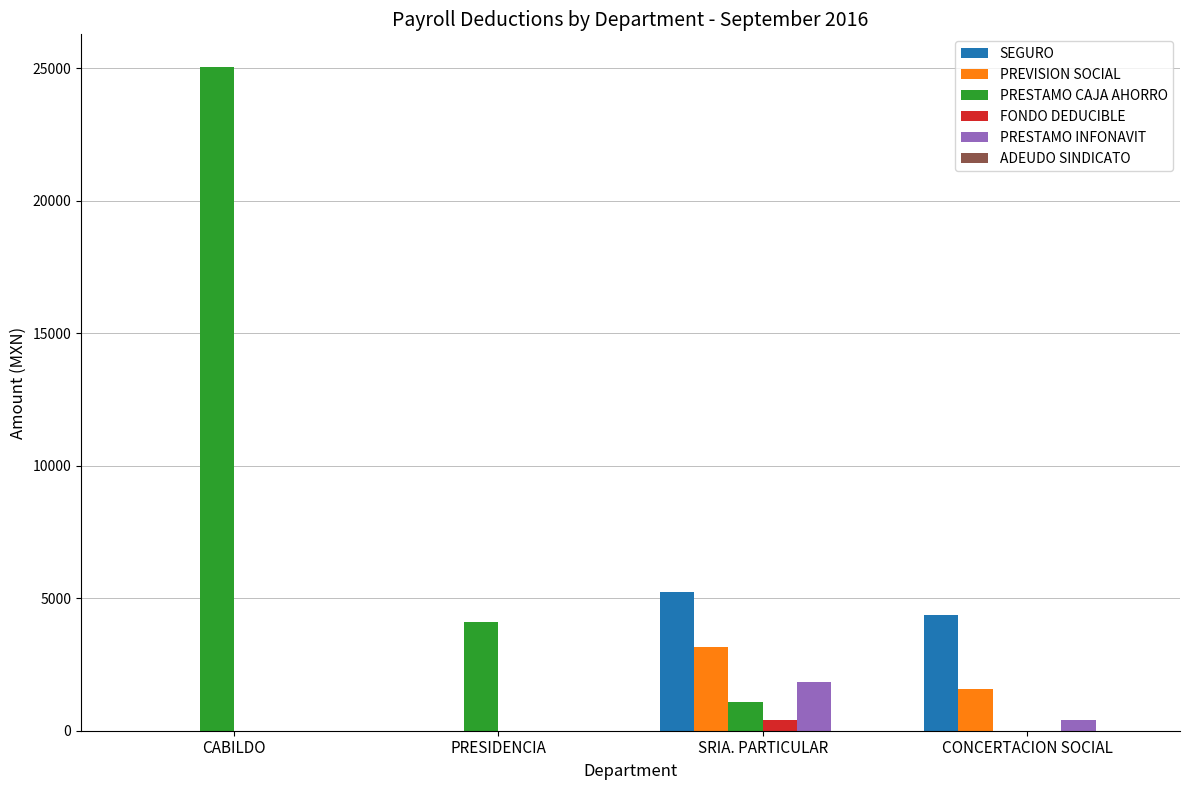

True or false: SEGURO has a value of -2737.2 at CABILDO.

False